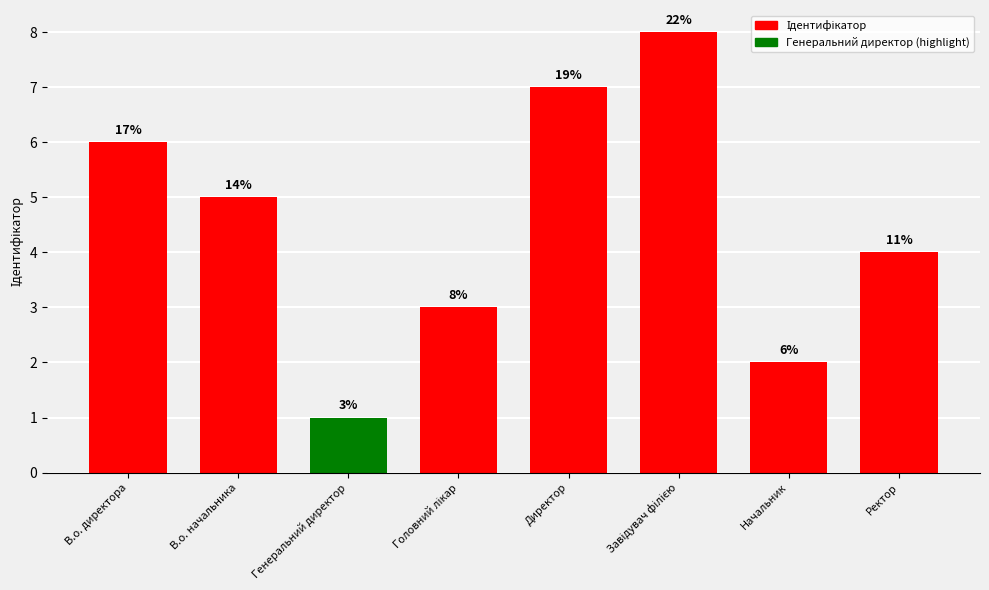

How many bars are there in total?

8